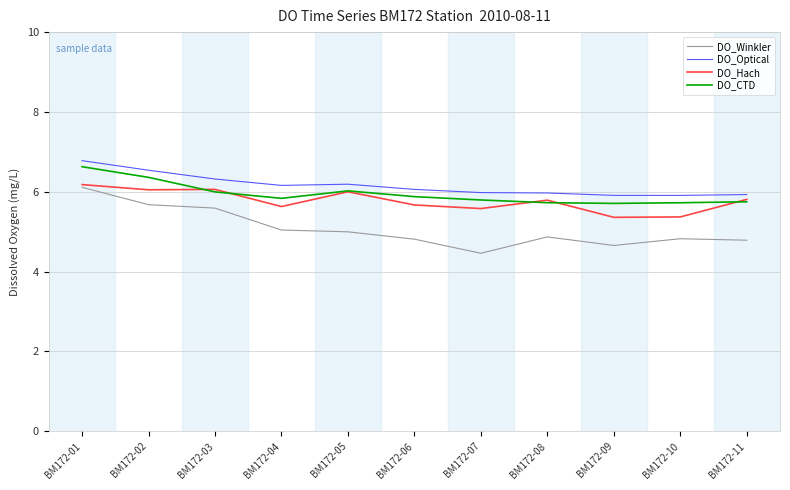

What is the difference between the highest and lowest values at BM172-01?

0.7